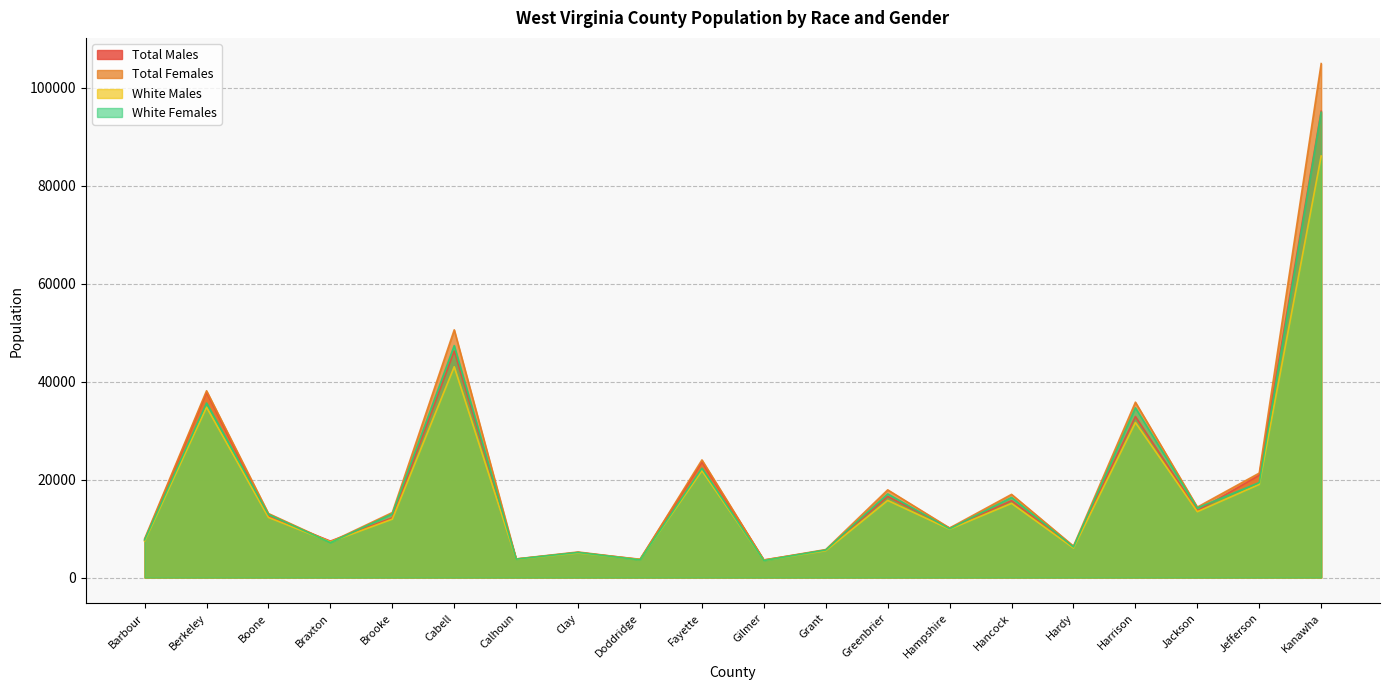

What is the difference between the Total Females values at Hancock and Gilmer?

13420